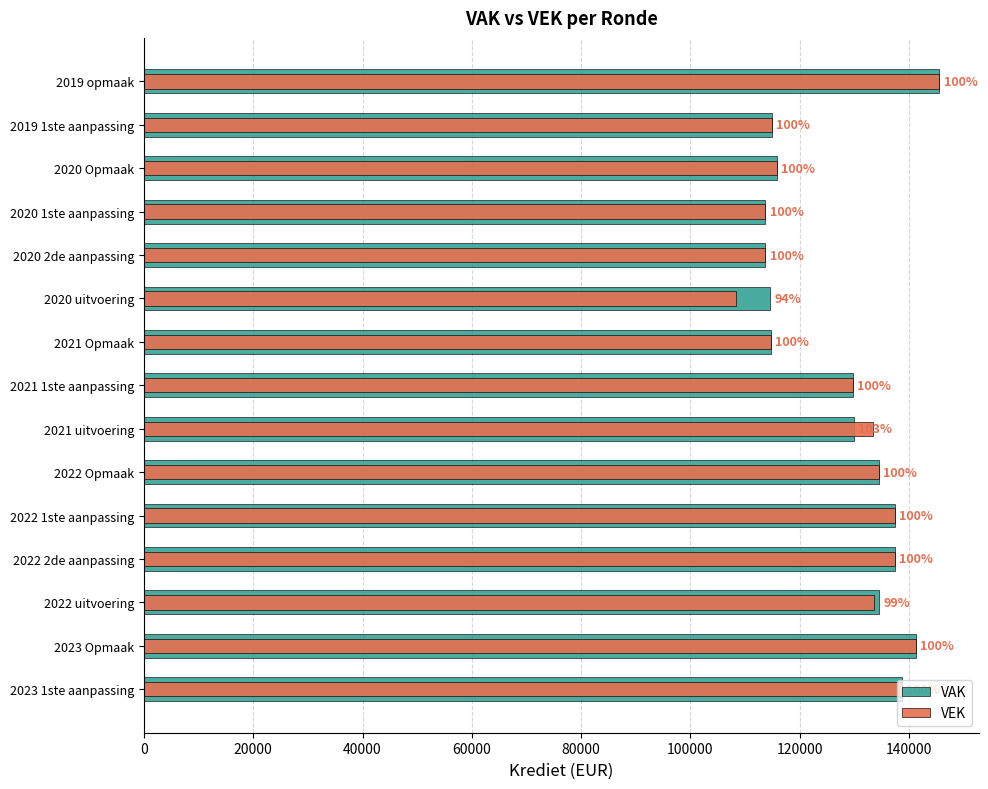

The value of VEK at 2021 uitvoering is 133504. True or false?

True